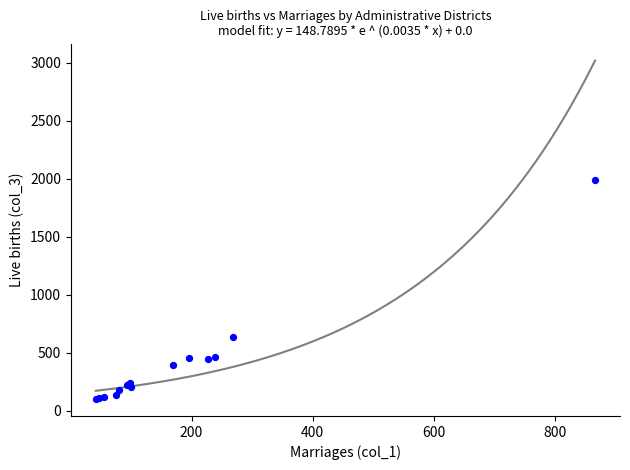

What Y value in the scatter plot is closest to 1044?

632